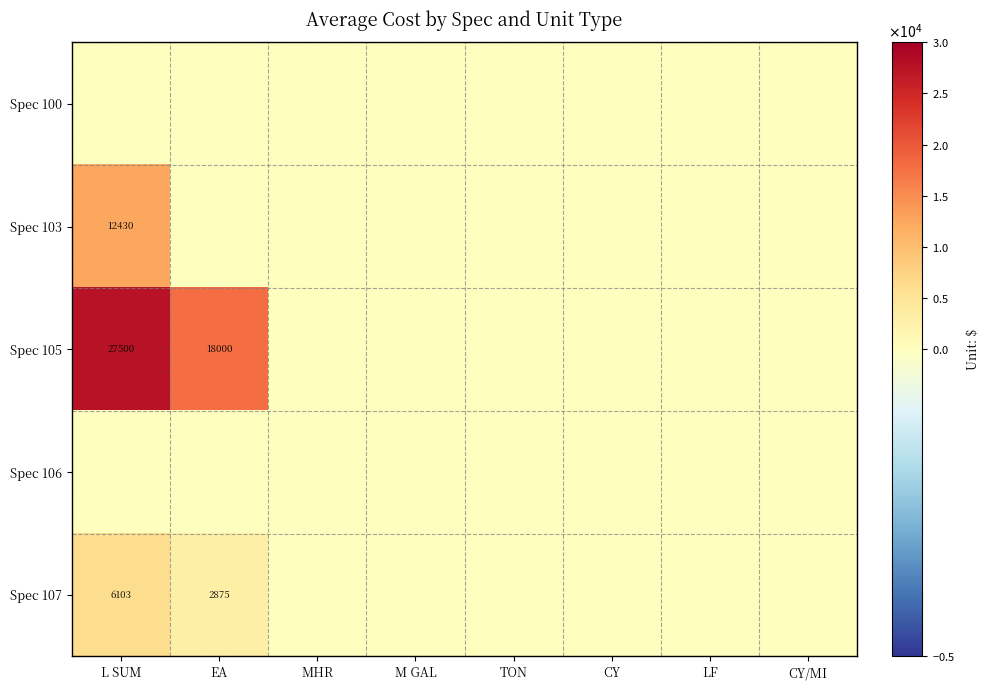

Which label corresponds to the largest value in the chart?

L SUM